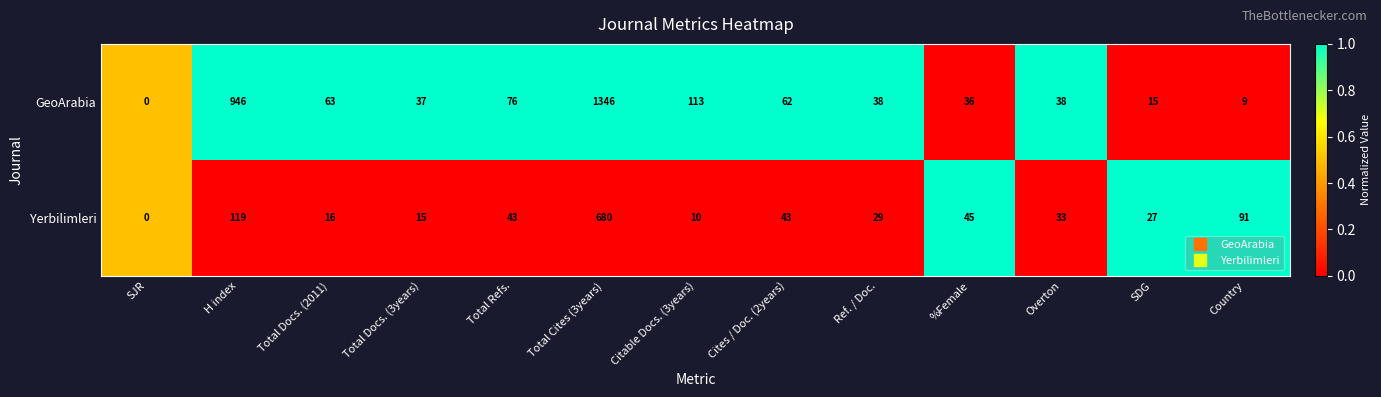

Count the number of categories in the chart.

13